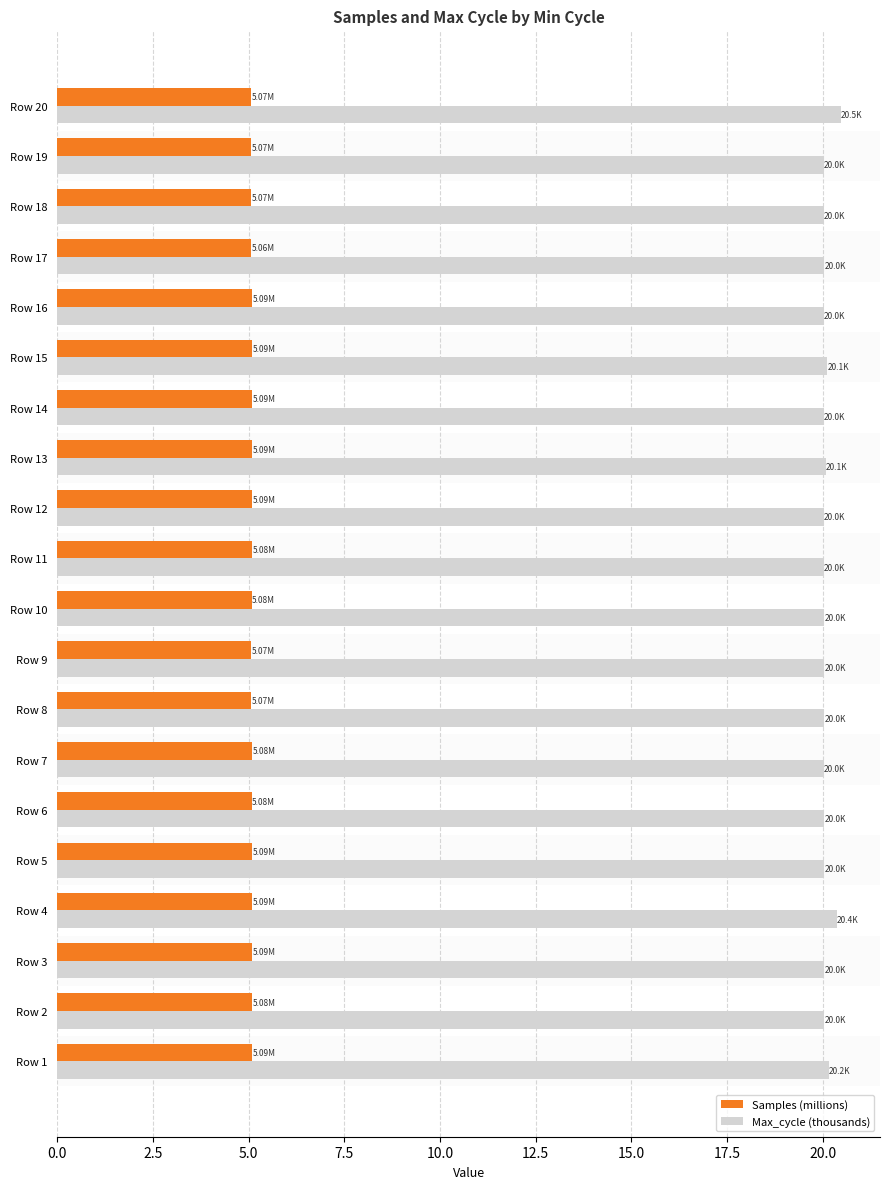

Is the value of Samples (millions) at Row 12 greater than the value of Max_cycle (thousands) at Row 3?

No